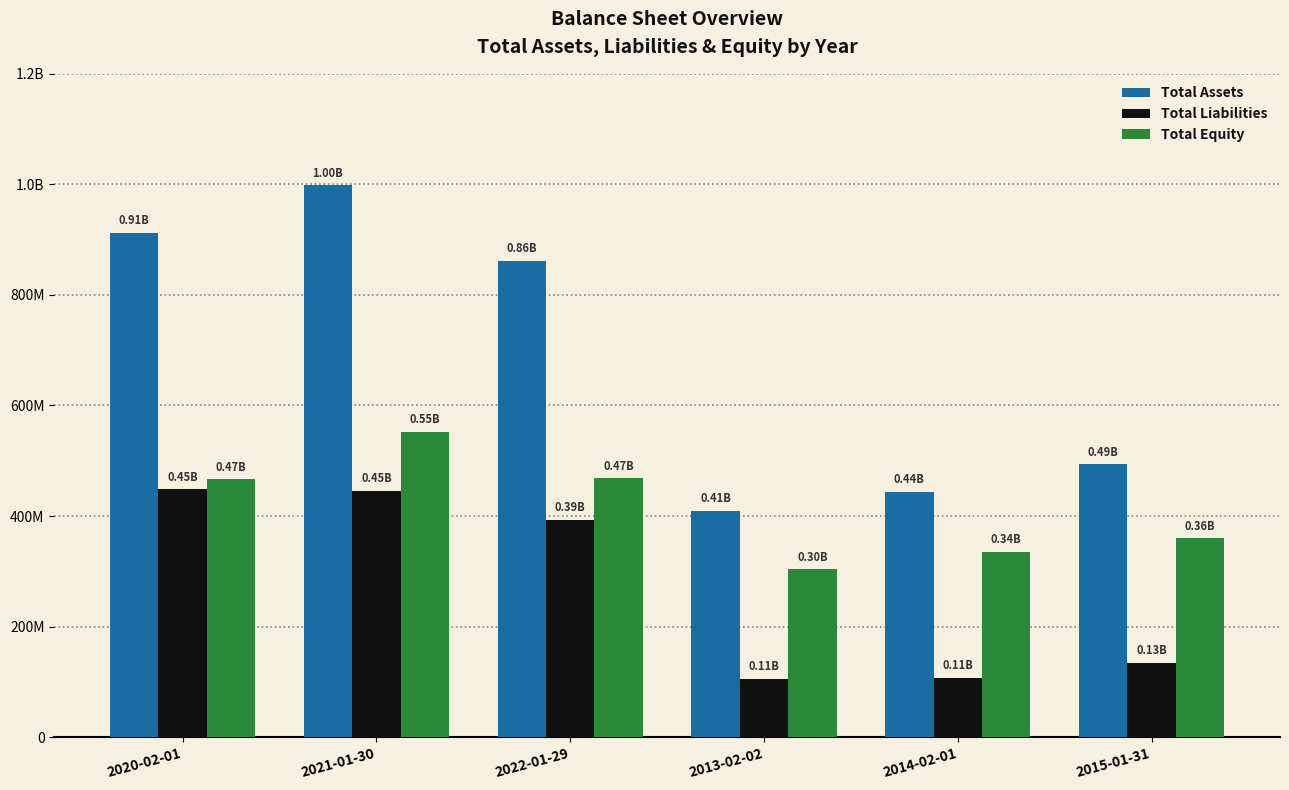

Are the bars grouped side by side (vs. stacked)?

Yes